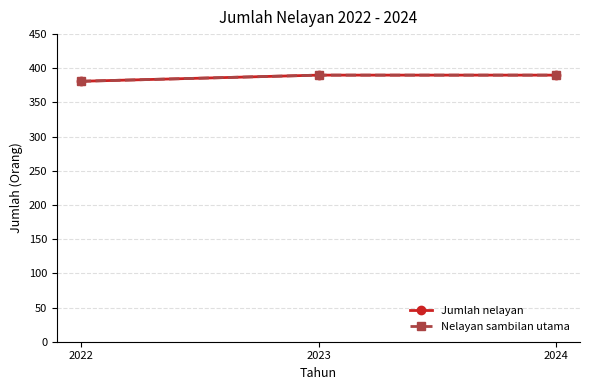

Is this an area chart (filled region under the line)?

No